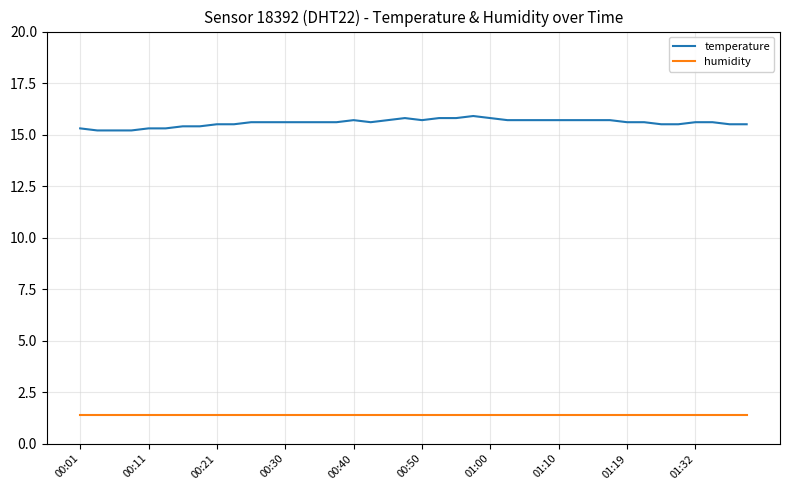

What is the maximum value for humidity?

1.4